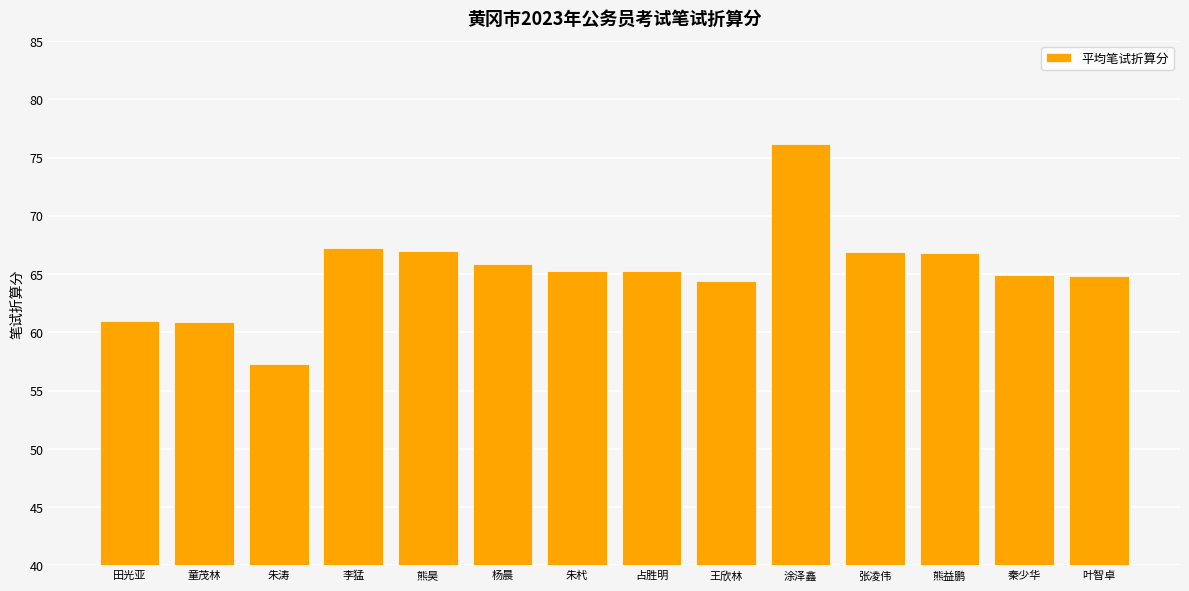

Count the number of data series in this chart.

1